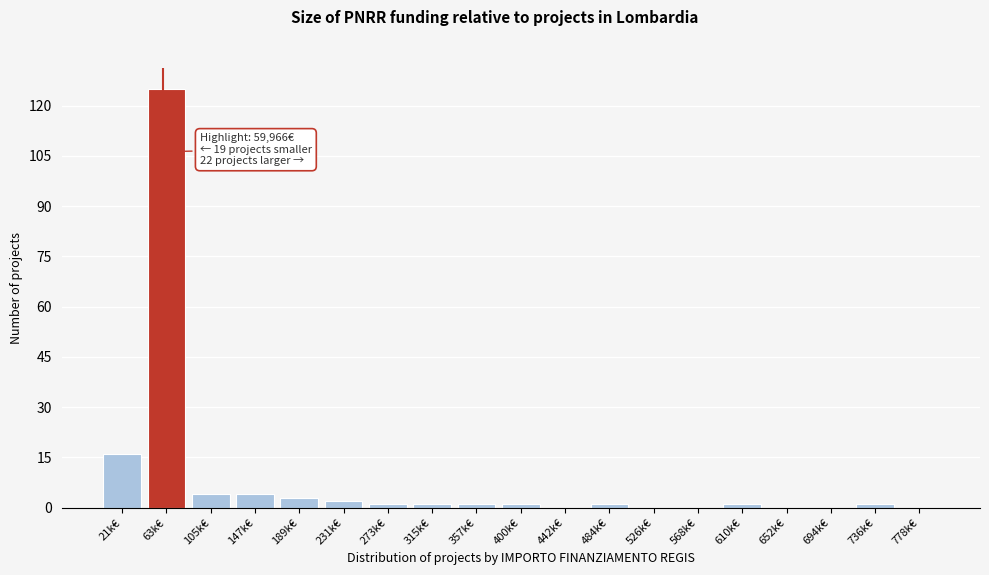

Reading left to right, what are all the values shown in this chart?

21k€=16	63k€=125	105k€=4	147k€=4	189k€=3	231k€=2	273k€=1	315k€=1	357k€=1	400k€=1	442k€=0	484k€=1	526k€=0	568k€=0	610k€=1	652k€=0	694k€=0	736k€=1	778k€=0